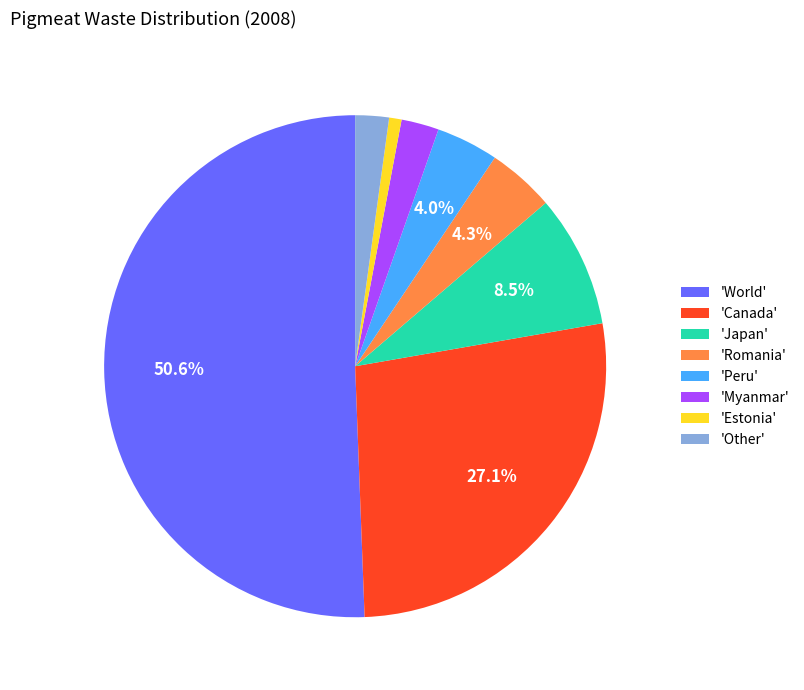

Is the sum of 'Peru' and 'Canada' greater than half?

No